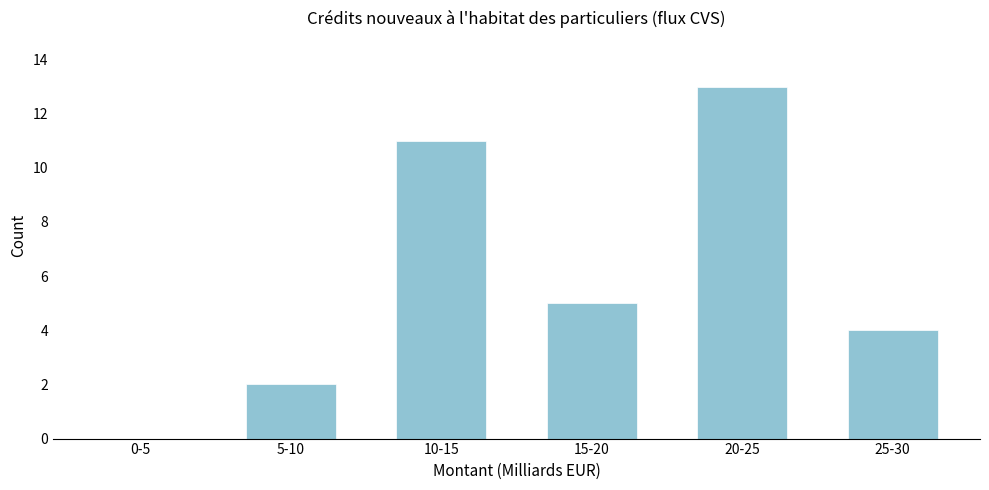

Reading right to left, what are all the values shown in this chart?

25-30=4	20-25=13	15-20=5	10-15=11	5-10=2	0-5=0